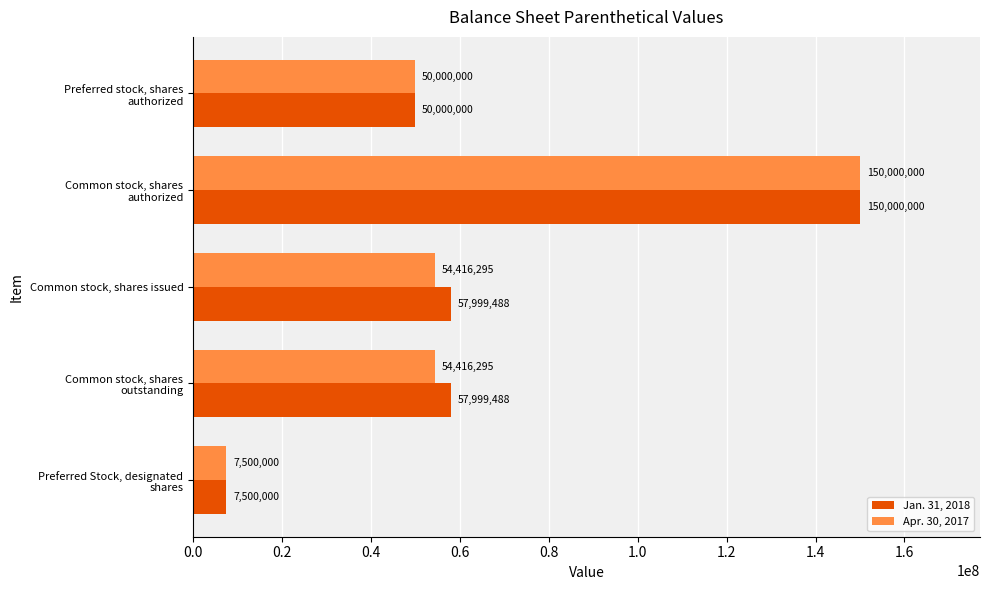

At which category is the sum across all series the highest?

Common stock, shares
authorized